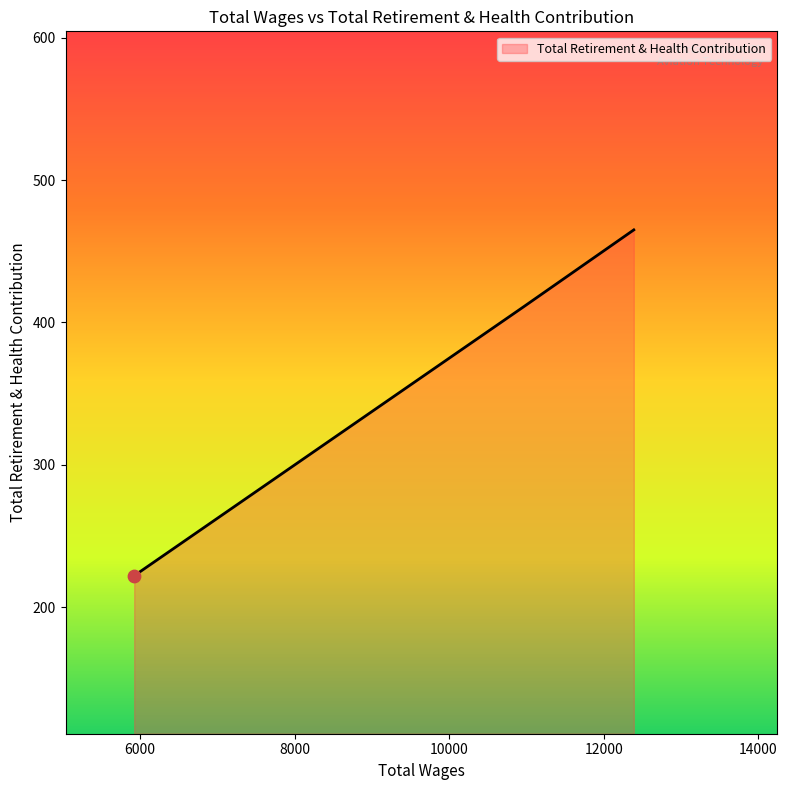

What is the greatest value displayed?

465